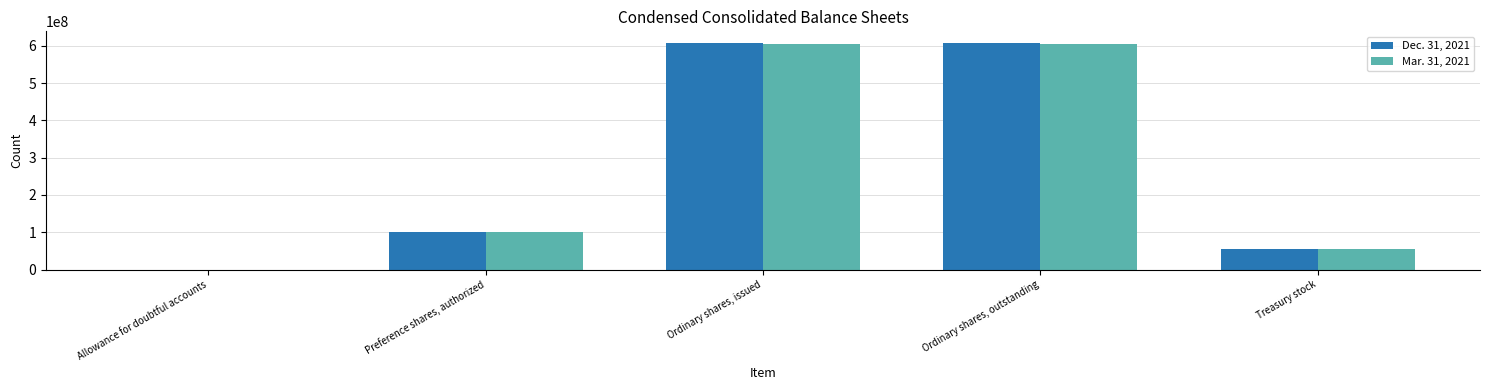

Where is Mar. 31, 2021 nearest to the value 302802787?

Preference shares, authorized